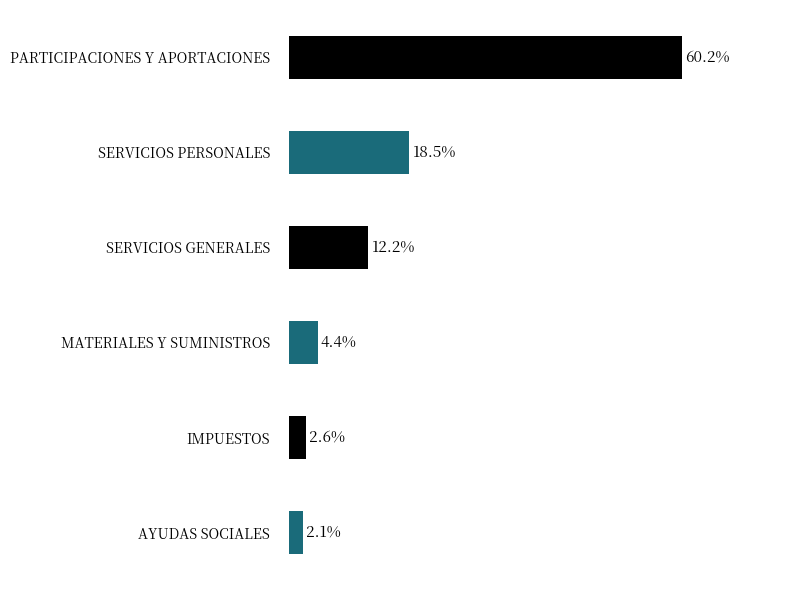

What is the label of the 4th bar from the bottom?

SERVICIOS GENERALES